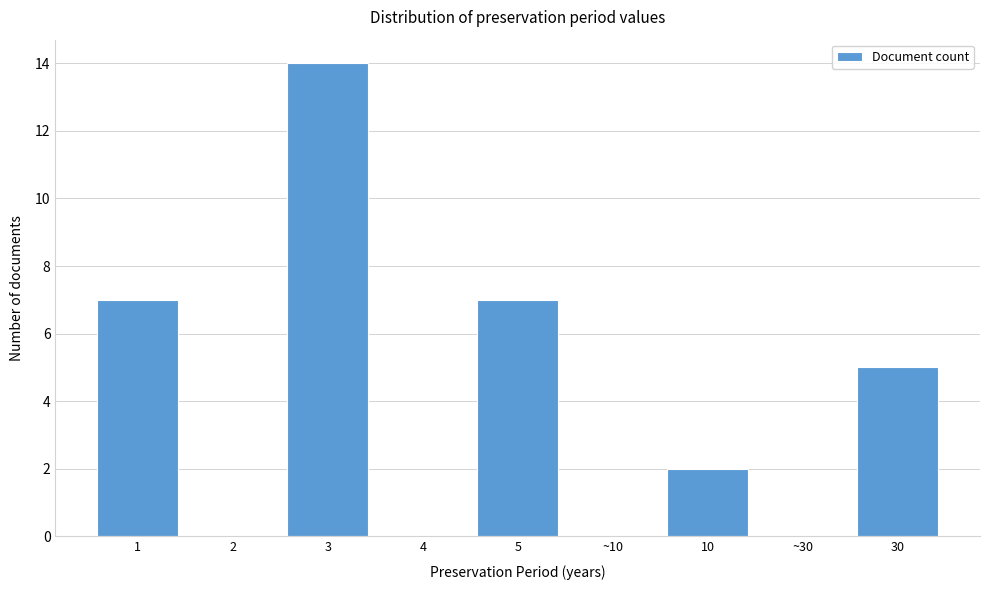

Reading left to right, transcribe all the data shown in this chart.

1=7	2=0	3=14	4=0	5=7	~10=0	10=2	~30=0	30=5